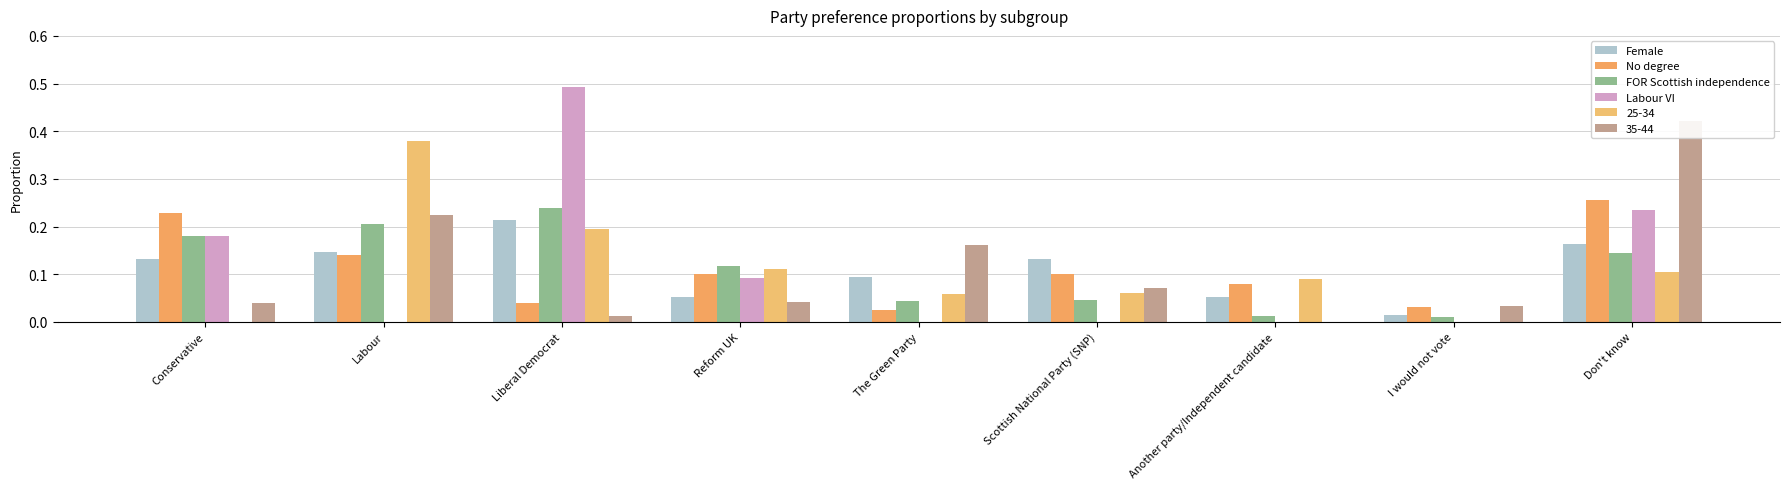

What value does the No degree series have at Another party/Independent candidate?

0.1